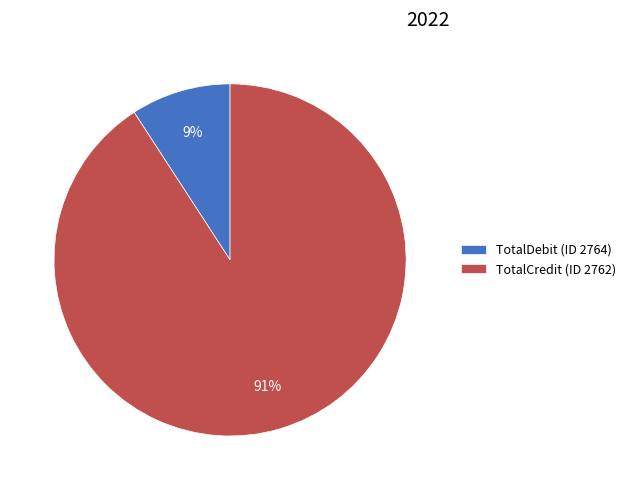

What percentage is the TotalDebit (ID 2764) slice, to the nearest percent?

9%